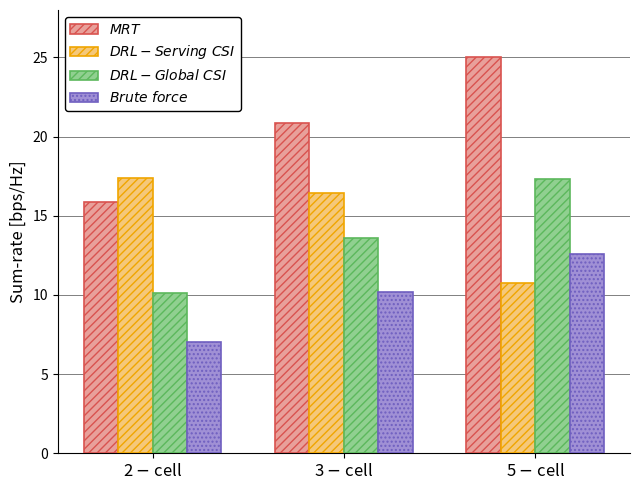

What position from the right is 2 $-$ cell?

3